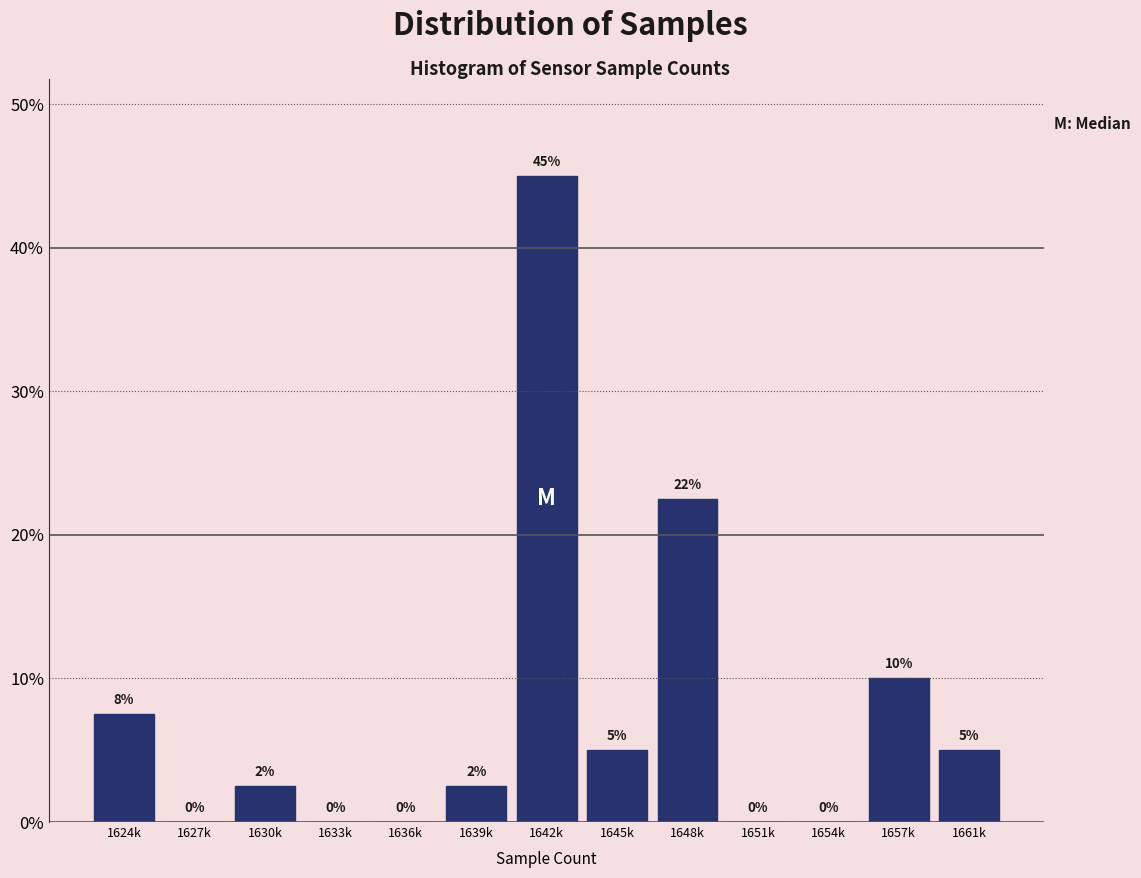

Between 1642k and 1639k, which is larger?

1642k